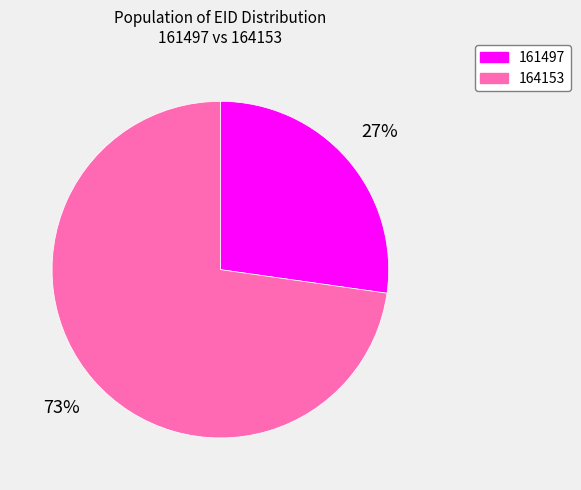

What is the ratio of the value at 164153 to the value at 161497?

2.7